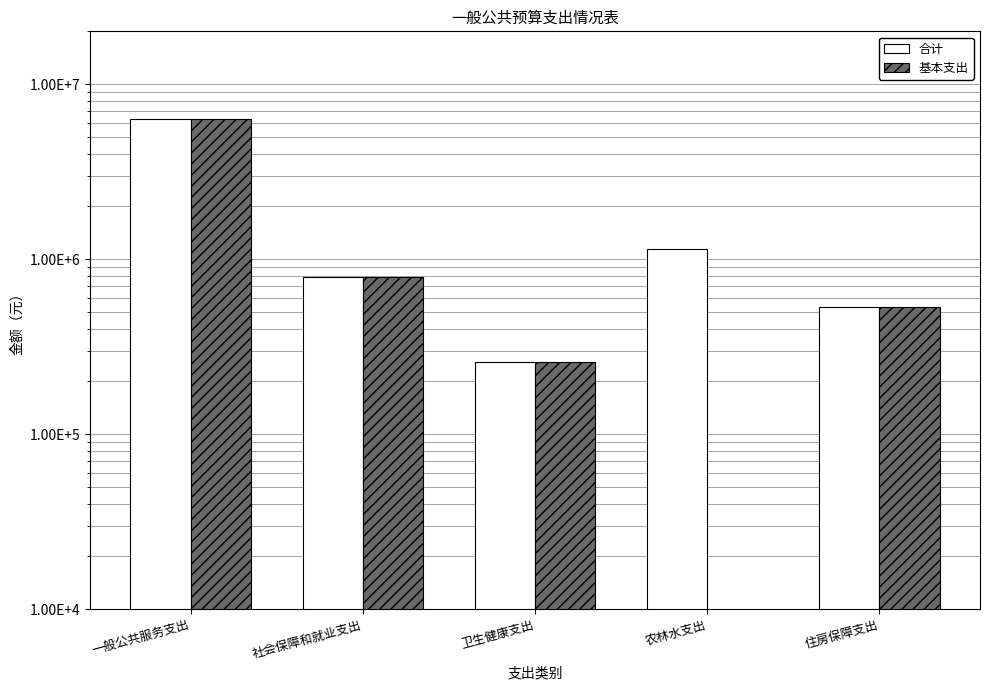

What position from the right is 社会保障和就业支出?

4